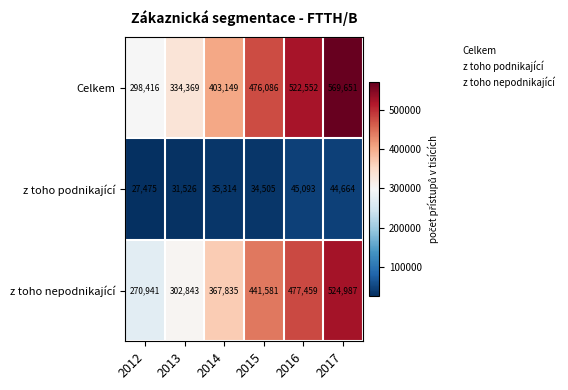

At 2013, list the series in order from largest to smallest.

Celkem, z toho nepodnikající, z toho podnikající